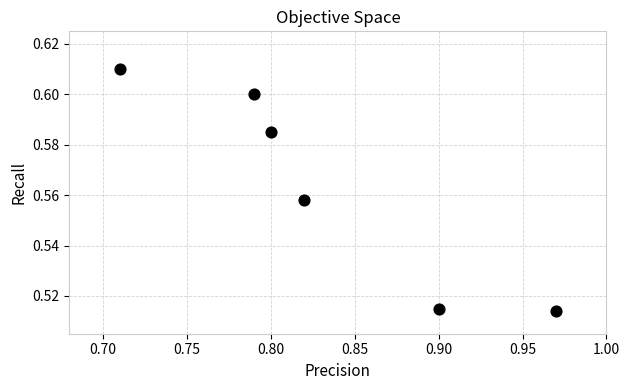

What is the average X value?

0.8